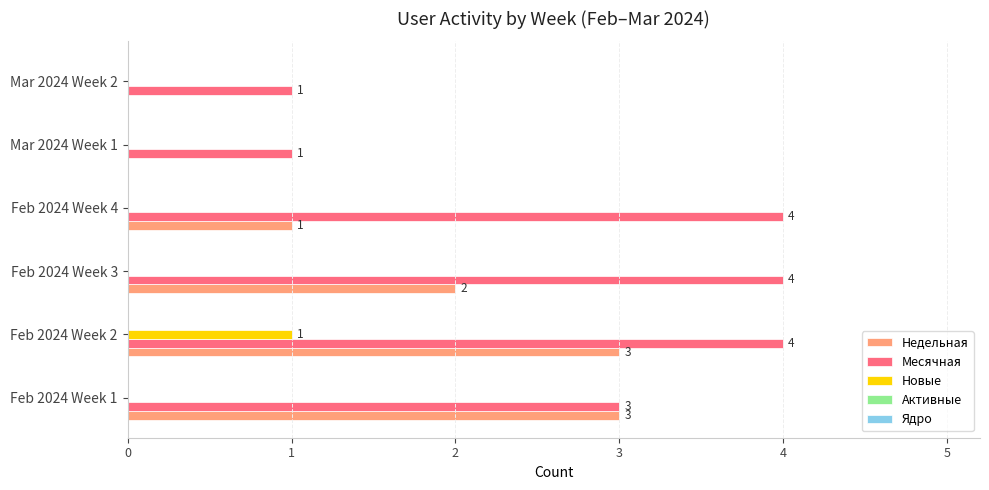

What is the total value across all series at Feb 2024 Week 2?

8